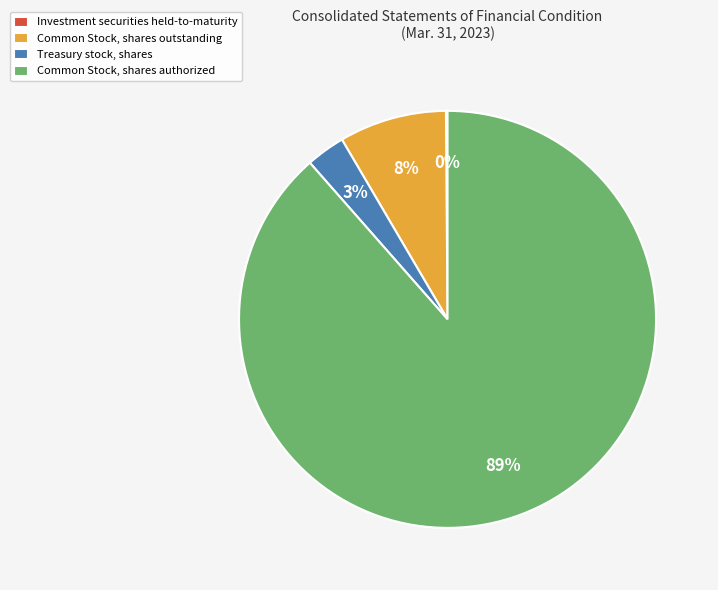

To the nearest percent, what is the combined percentage of Treasury stock, shares and Common Stock, shares outstanding?

11%